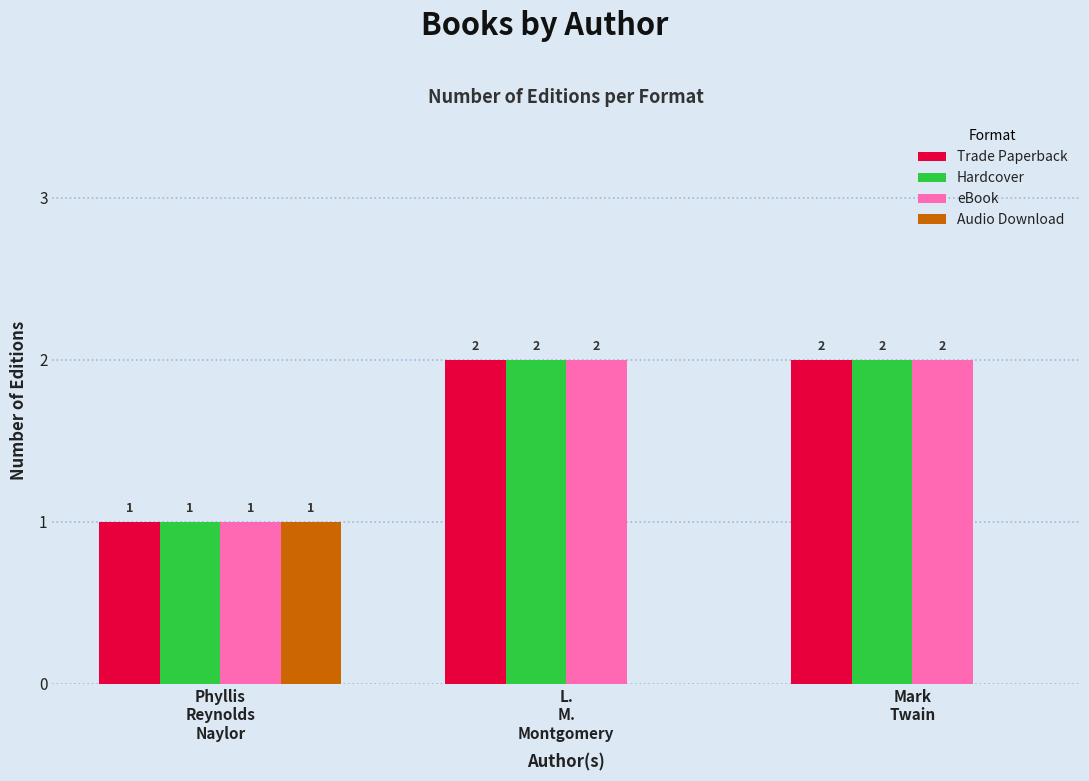

How many Trade Paperback values are between 1 and 2?

3